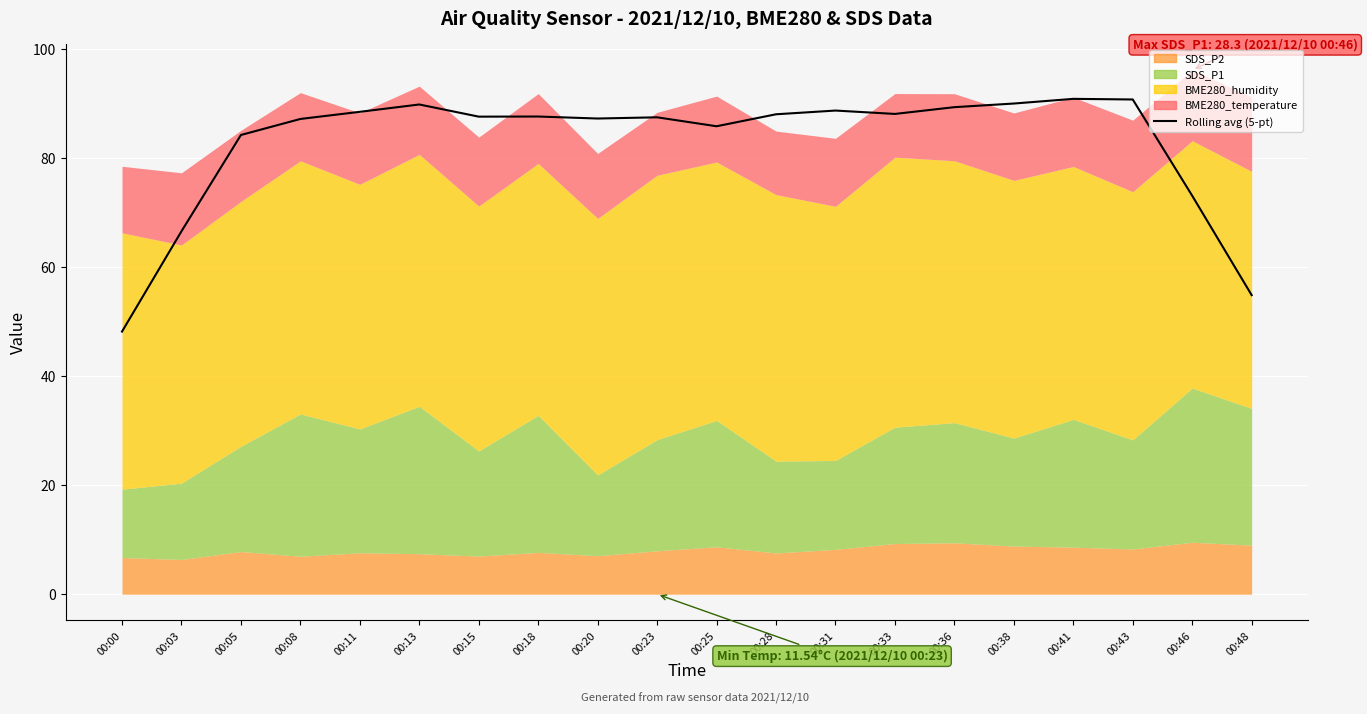

Does the chart display data point markers on the line(s)?

No